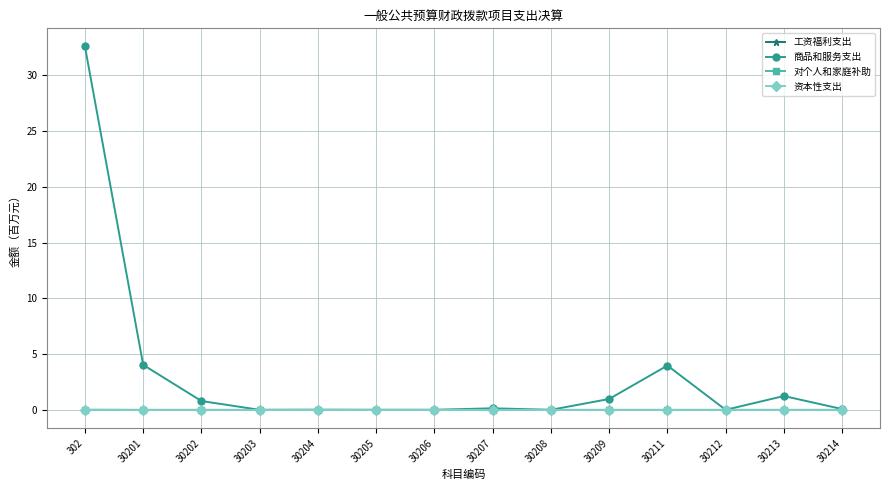

List the series in order of their peak value, highest first.

商品和服务支出, 对个人和家庭补助, 工资福利支出, 资本性支出